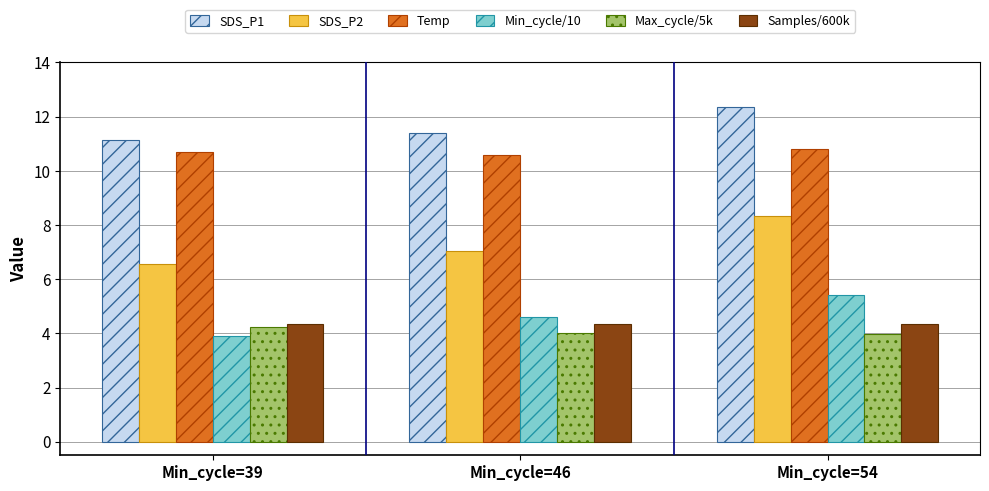

The value of Max_cycle/5k at Min_cycle=39 is 1.5. True or false?

False